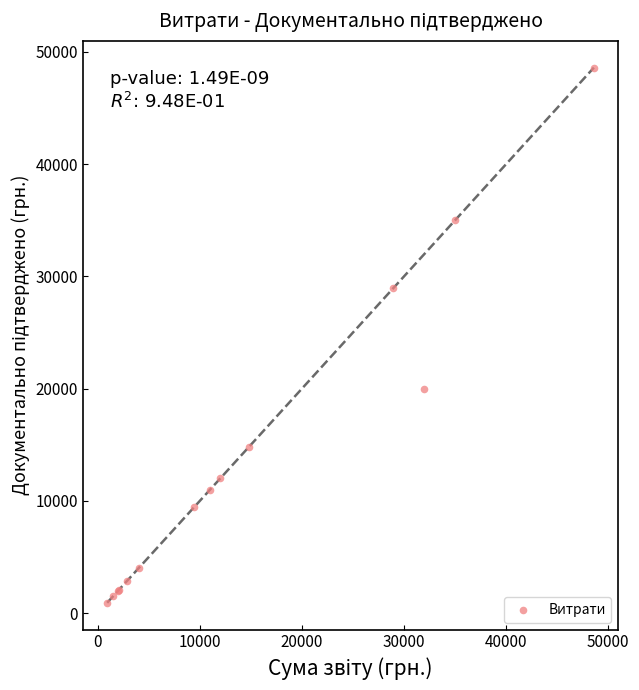

What Y value in the scatter plot is closest to 24760?

28953.2